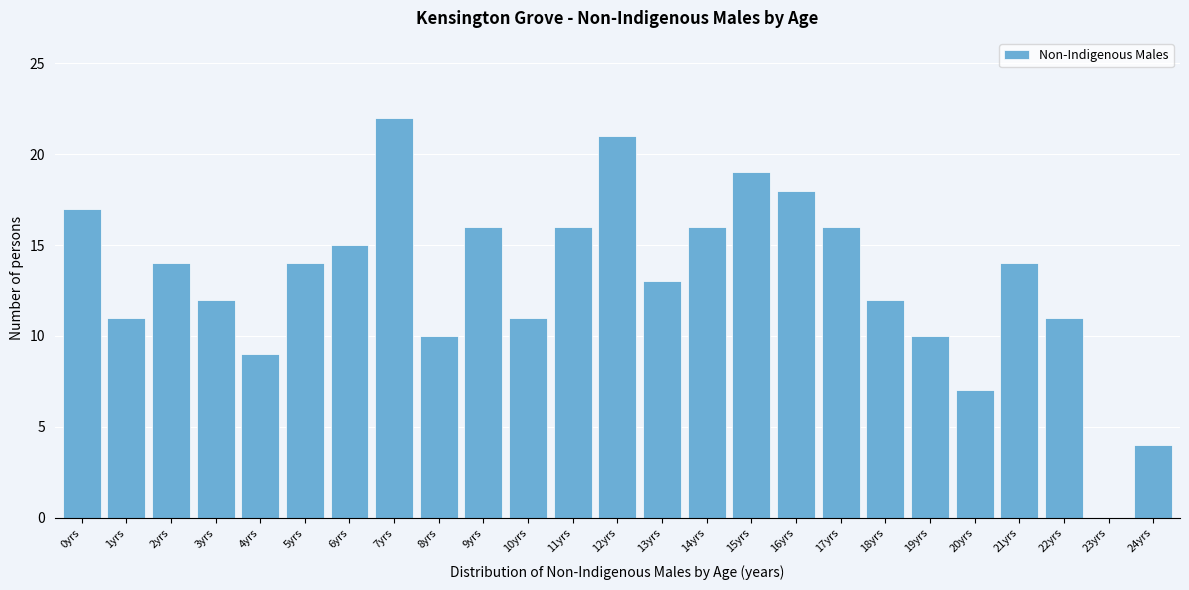

Reading left to right, list all the values displayed in this chart.

0yrs=17	1yrs=11	2yrs=14	3yrs=12	4yrs=9	5yrs=14	6yrs=15	7yrs=22	8yrs=10	9yrs=16	10yrs=11	11yrs=16	12yrs=21	13yrs=13	14yrs=16	15yrs=19	16yrs=18	17yrs=16	18yrs=12	19yrs=10	20yrs=7	21yrs=14	22yrs=11	23yrs=0	24yrs=4